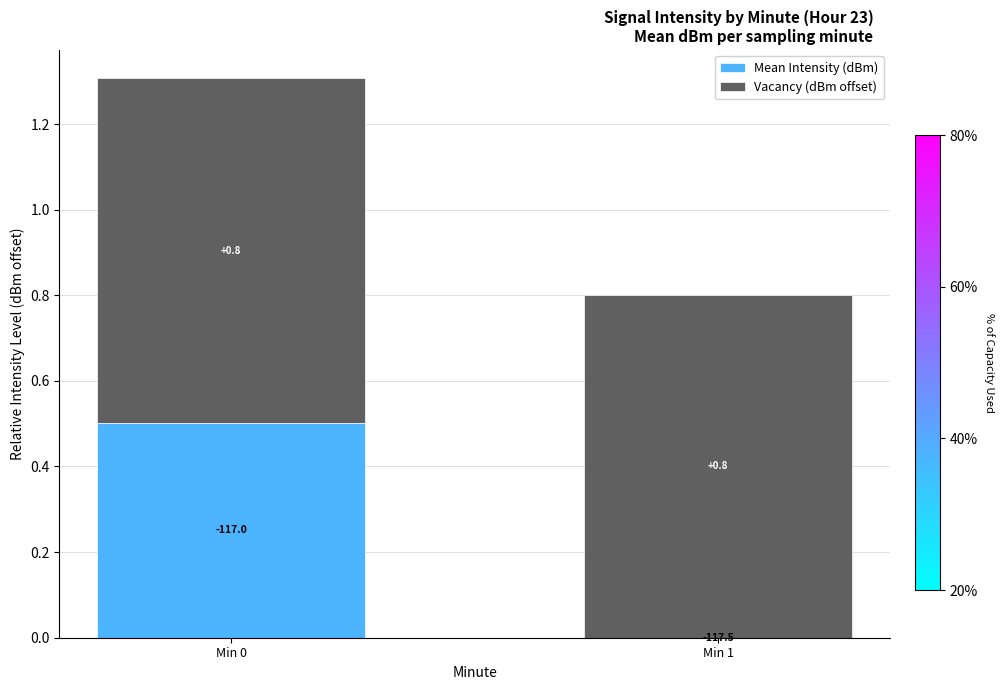

What is the total value across all series at Min 1?

0.8